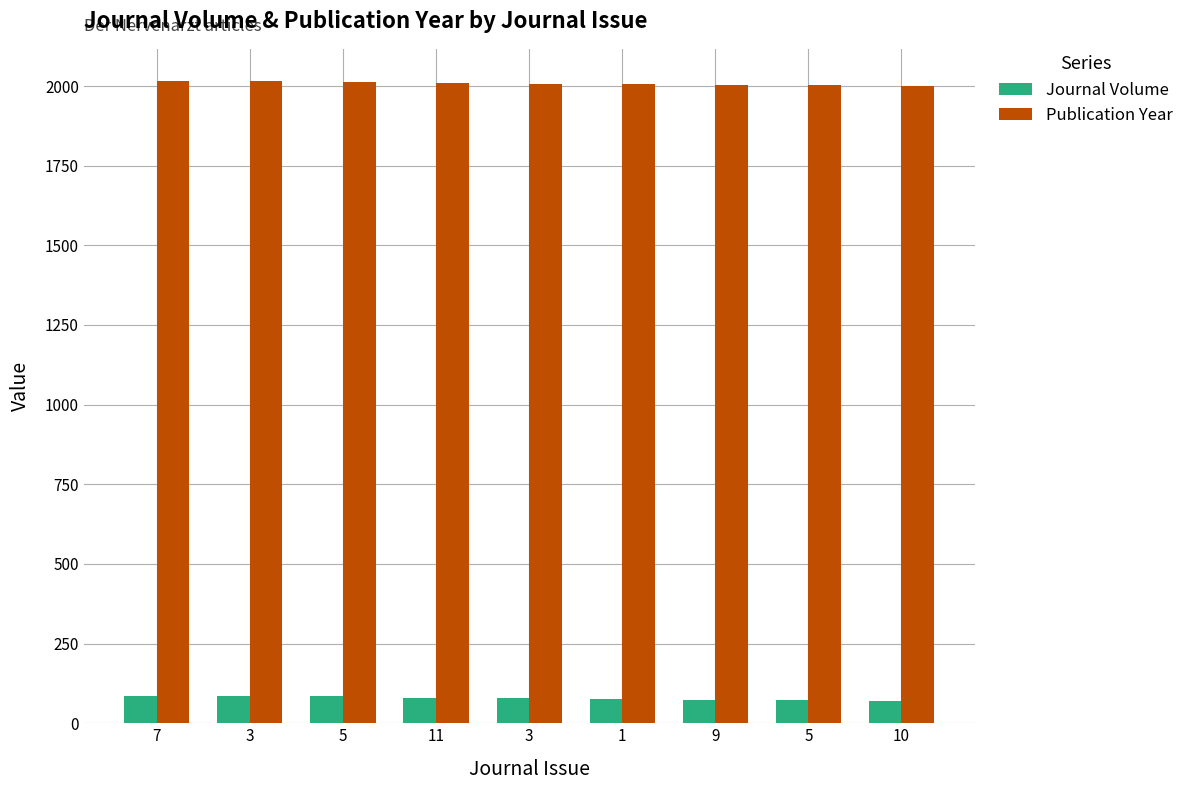

Which has a higher value, 9 or 5?

9